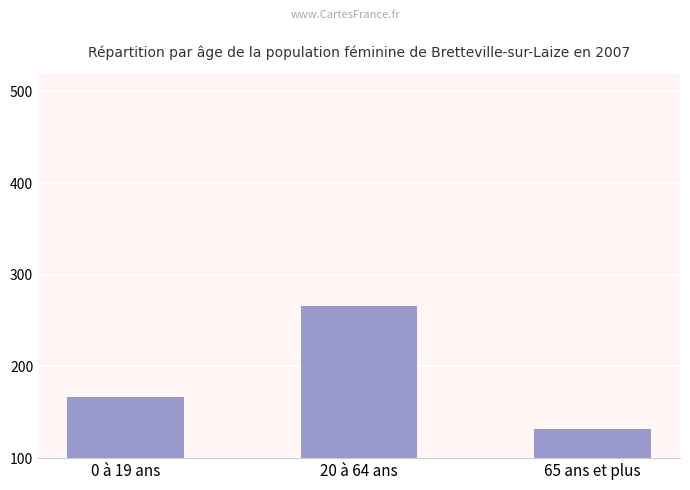

What is the ratio of the value at 65 ans et plus to the value at 20 à 64 ans?

0.5